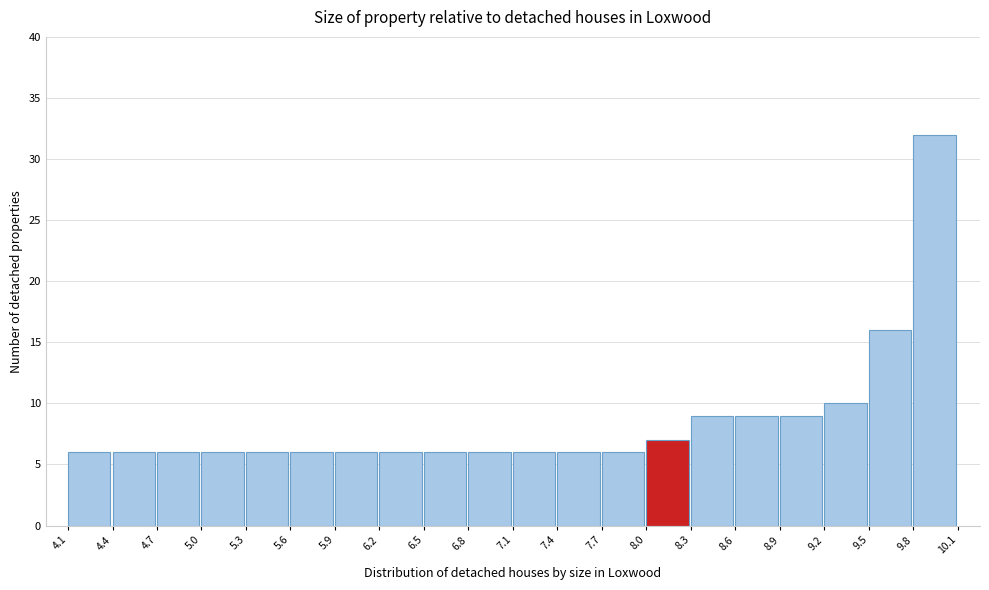

Reading left to right, transcribe this chart: for each bar, give the range it covers on the x-axis and its height. The values are not printed on the chart, so give them approximately, as read against the axis.

4.1 to 4.4: 6
4.4 to 4.7: 6
4.7 to 5.0: 6
5.0 to 5.3: 6
5.3 to 5.6: 6
5.6 to 5.9: 6
5.9 to 6.2: 6
6.2 to 6.5: 6
6.5 to 6.8: 6
6.8 to 7.1: 6
7.1 to 7.4: 6
7.4 to 7.7: 6
7.7 to 8.0: 6
8.0 to 8.3: 7
8.3 to 8.6: 9
8.6 to 8.9: 9
8.9 to 9.2: 9
9.2 to 9.5: 10
9.5 to 9.8: 16
9.8 to 10.1: 32